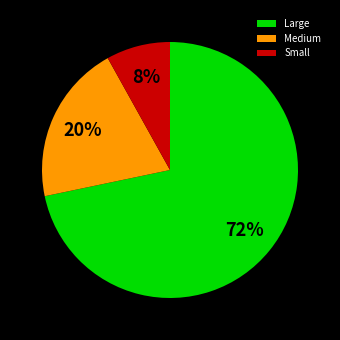

Is the sum of Large and Medium greater than half?

Yes